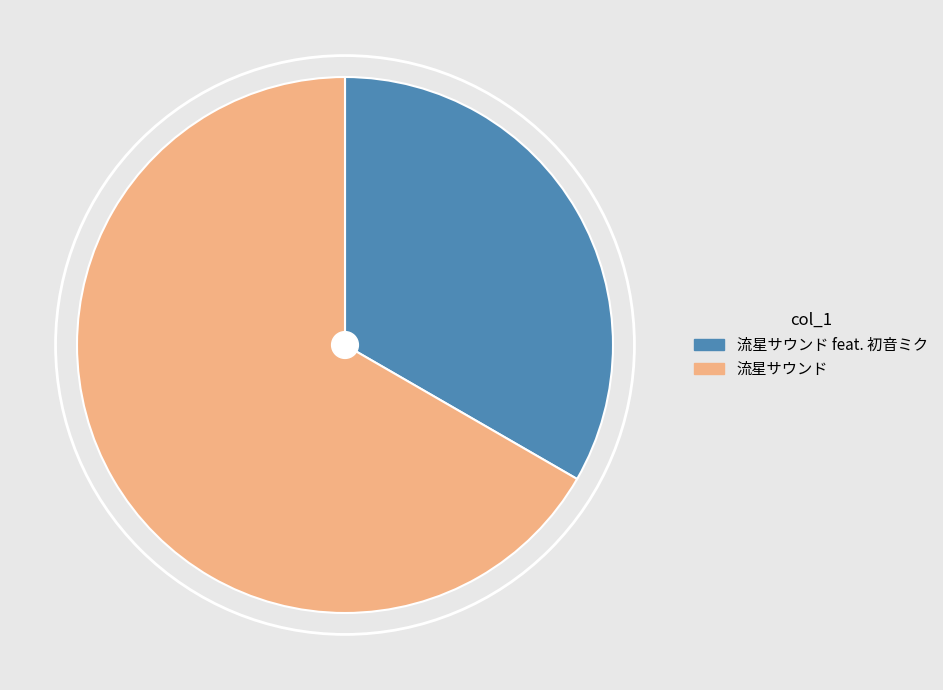

Rank the categories by value from highest to lowest.

流星サウンド, 流星サウンド feat. 初音ミク